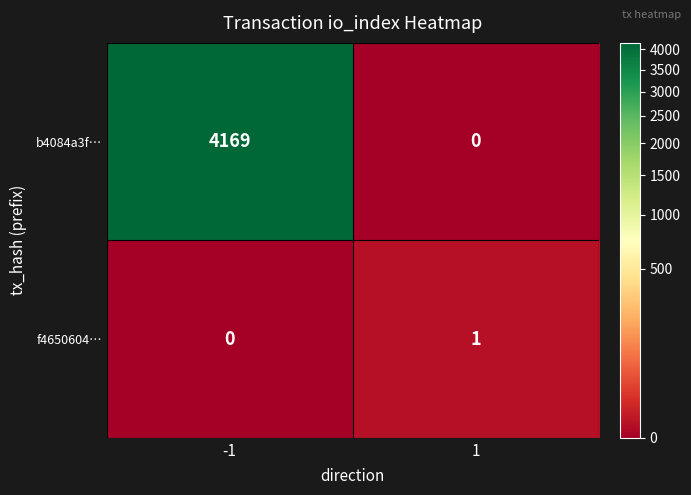

Reading left to right, what are all the values shown in this chart?

b4084a3f…: 4169	0
f4650604…: 0	1